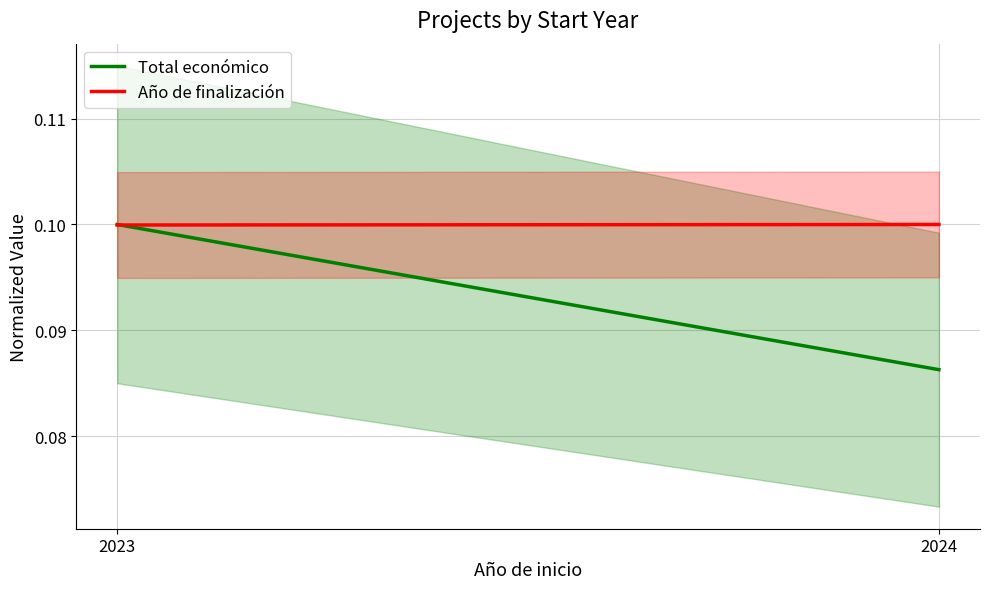

Is it true that Año de finalización equals 0.2 at 2023?

False